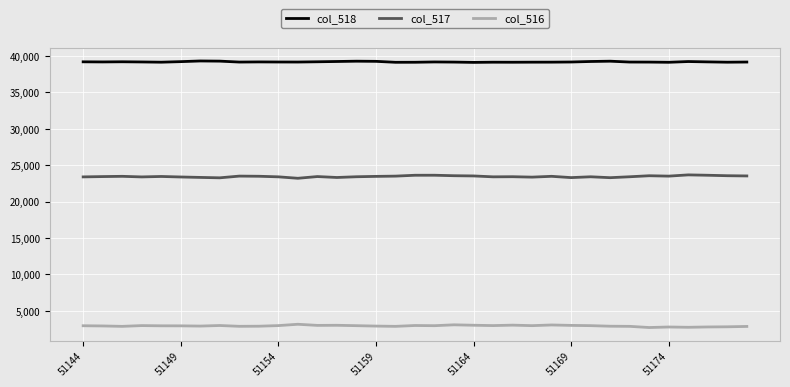

True or false: col_517 and col_518 intersect in this chart.

False